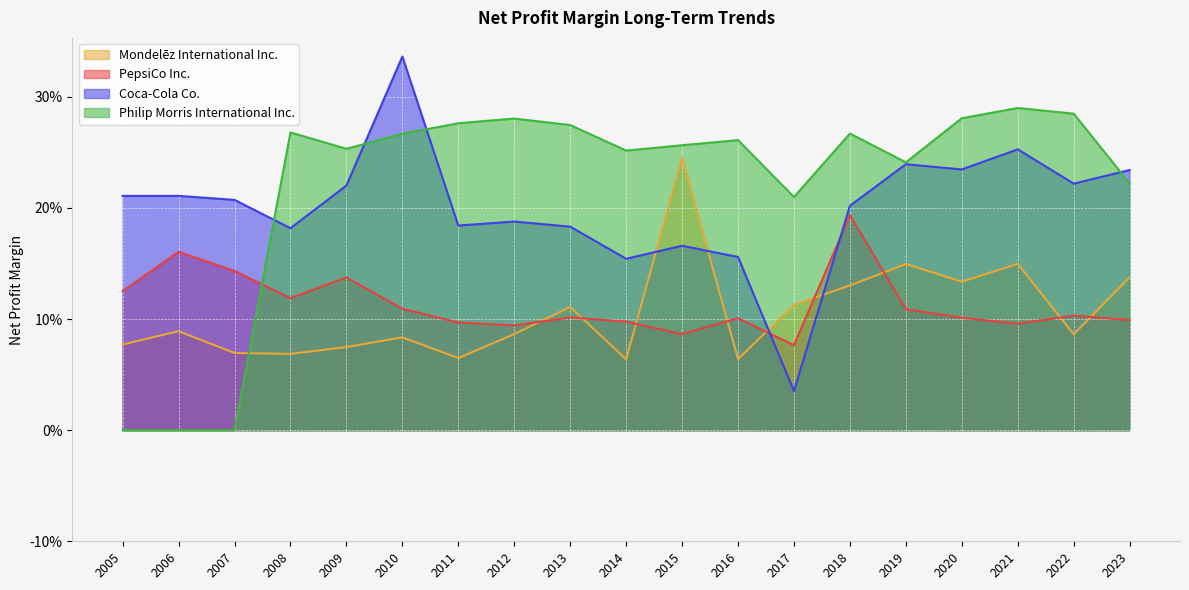

What are all the series names shown in the legend?

Mondelēz International Inc., PepsiCo Inc., Coca-Cola Co., Philip Morris International Inc.